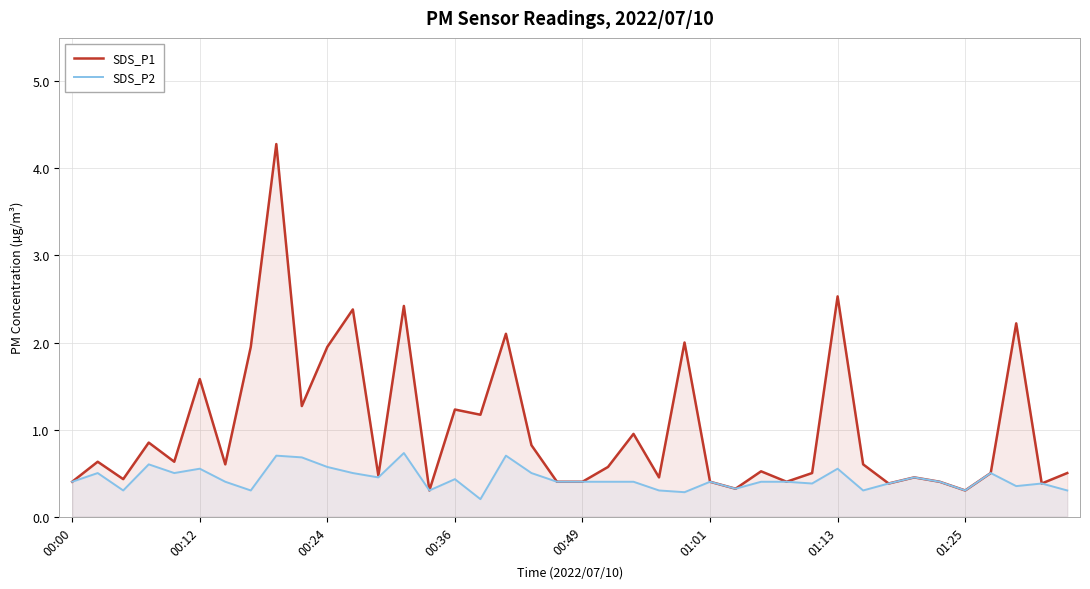

What is the difference between the maximum and minimum values in the SDS_P1 series?

4.0